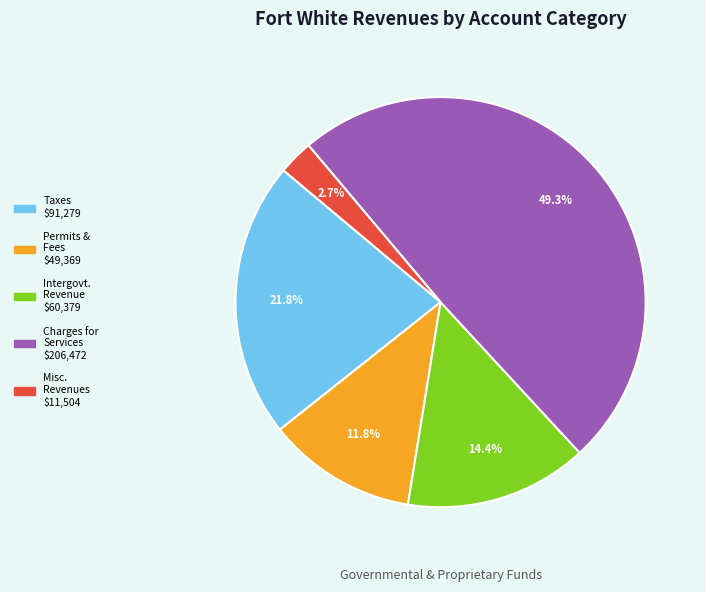

Is there any slice that represents more than half of the pie?

No